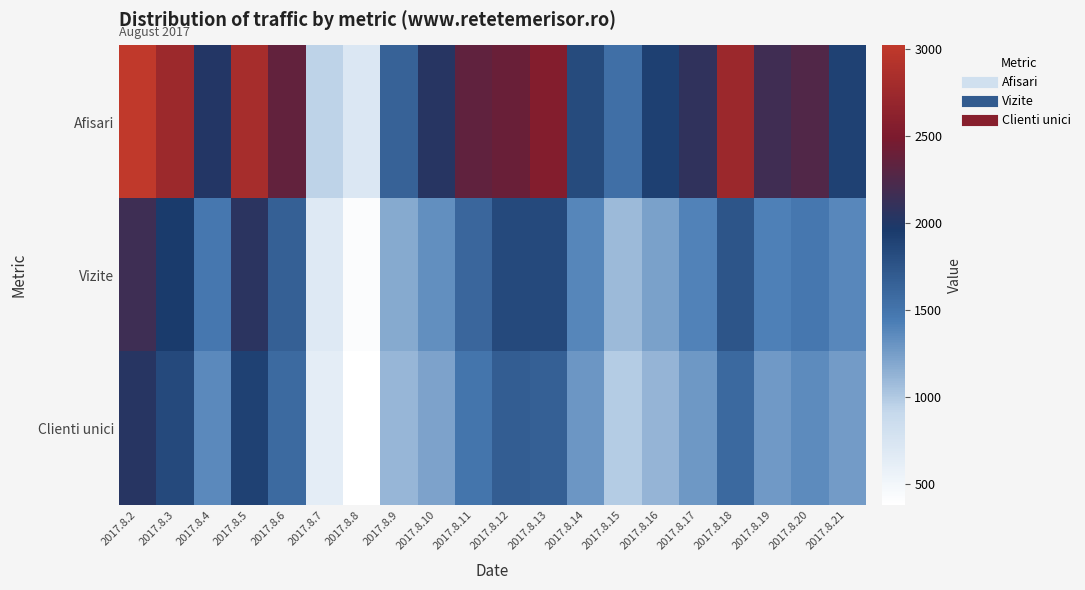

Reading left to right, list all the values displayed in this chart.

Afisari: 2017.8.2=3019	2017.8.3=2749	2017.8.4=2018	2017.8.5=2823	2017.8.6=2355	2017.8.7=936	2017.8.8=718	2017.8.9=1645	2017.8.10=2039	2017.8.11=2348	2017.8.12=2400	2017.8.13=2549	2017.8.14=1827	2017.8.15=1535	2017.8.16=1908	2017.8.17=2081	2017.8.18=2731	2017.8.19=2166	2017.8.20=2258	2017.8.21=1903
Vizite: 2017.8.2=2154	2017.8.3=1956	2017.8.4=1480	2017.8.5=2058	2017.8.6=1665	2017.8.7=684	2017.8.8=416	2017.8.9=1182	2017.8.10=1329	2017.8.11=1612	2017.8.12=1836	2017.8.13=1840	2017.8.14=1387	2017.8.15=1087	2017.8.16=1234	2017.8.17=1407	2017.8.18=1748	2017.8.19=1419	2017.8.20=1477	2017.8.21=1372
Clienti unici: 2017.8.2=2036	2017.8.3=1834	2017.8.4=1366	2017.8.5=1902	2017.8.6=1584	2017.8.7=633	2017.8.8=379	2017.8.9=1107	2017.8.10=1220	2017.8.11=1495	2017.8.12=1680	2017.8.13=1658	2017.8.14=1287	2017.8.15=987	2017.8.16=1117	2017.8.17=1283	2017.8.18=1588	2017.8.19=1276	2017.8.20=1351	2017.8.21=1259